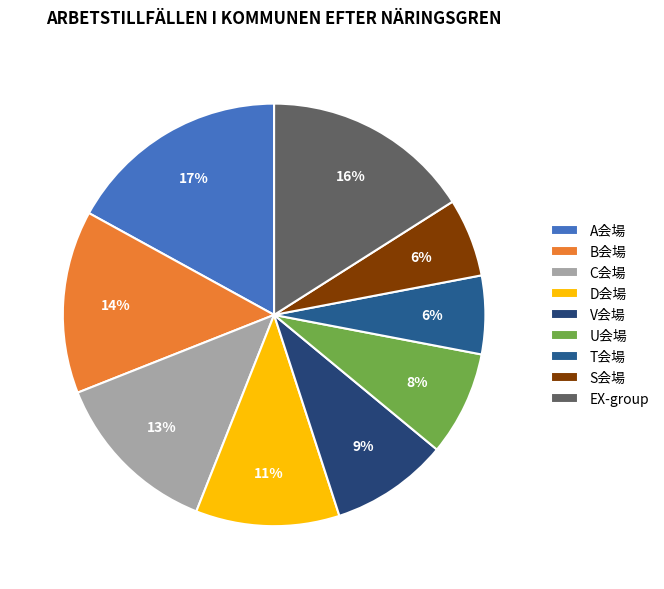

How many segments does this pie chart have?

9